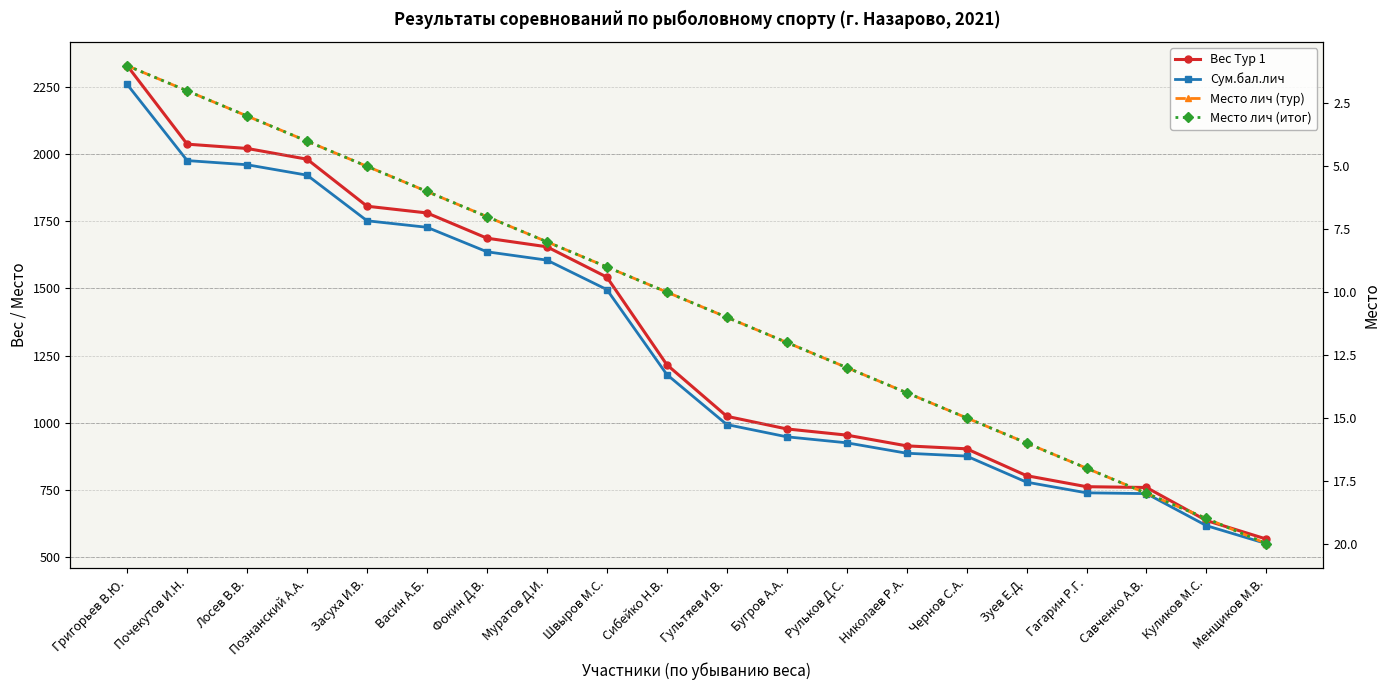

What is the sum of the Место лич (тур) values at Васин А.Б. and Фокин Д.В.?

13.0